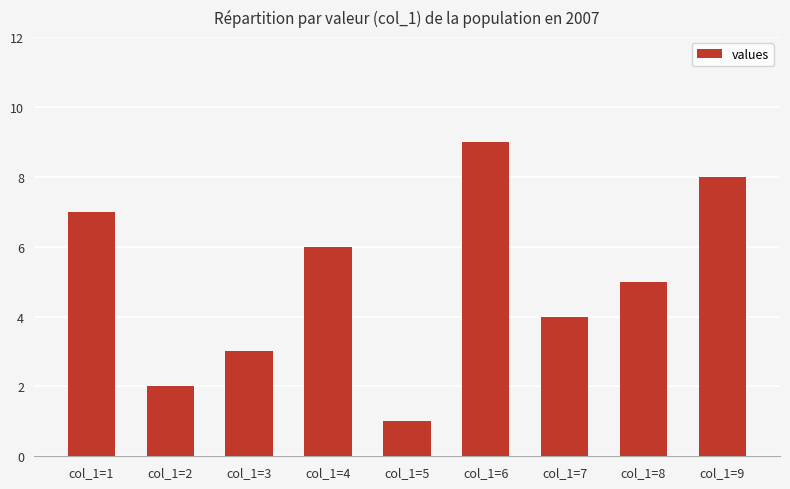

What is the smallest value displayed?

1